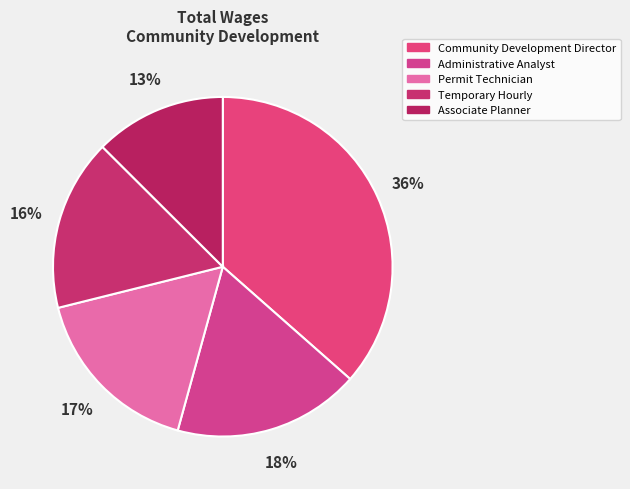

To the nearest percent, what portion does Administrative Analyst represent?

18%